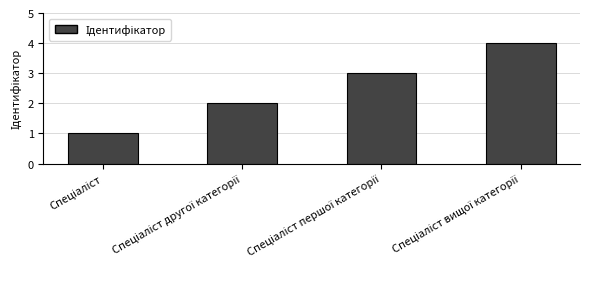

Reading left to right, transcribe all the data shown in this chart.

1	2	3	4